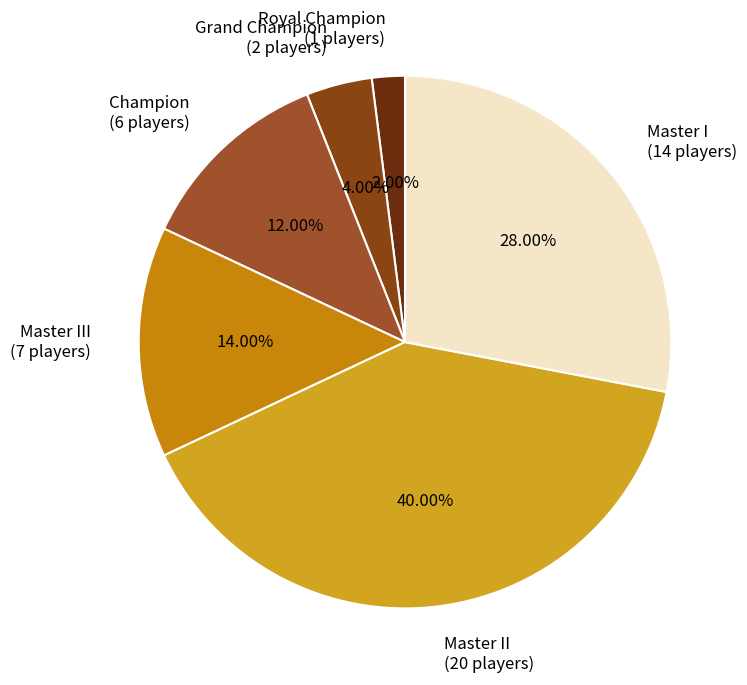

Rank the categories by value from highest to lowest.

Master II (20 players), Master I (14 players), Master III (7 players), Champion (6 players), Grand Champion (2 players), Royal Champion (1 players)